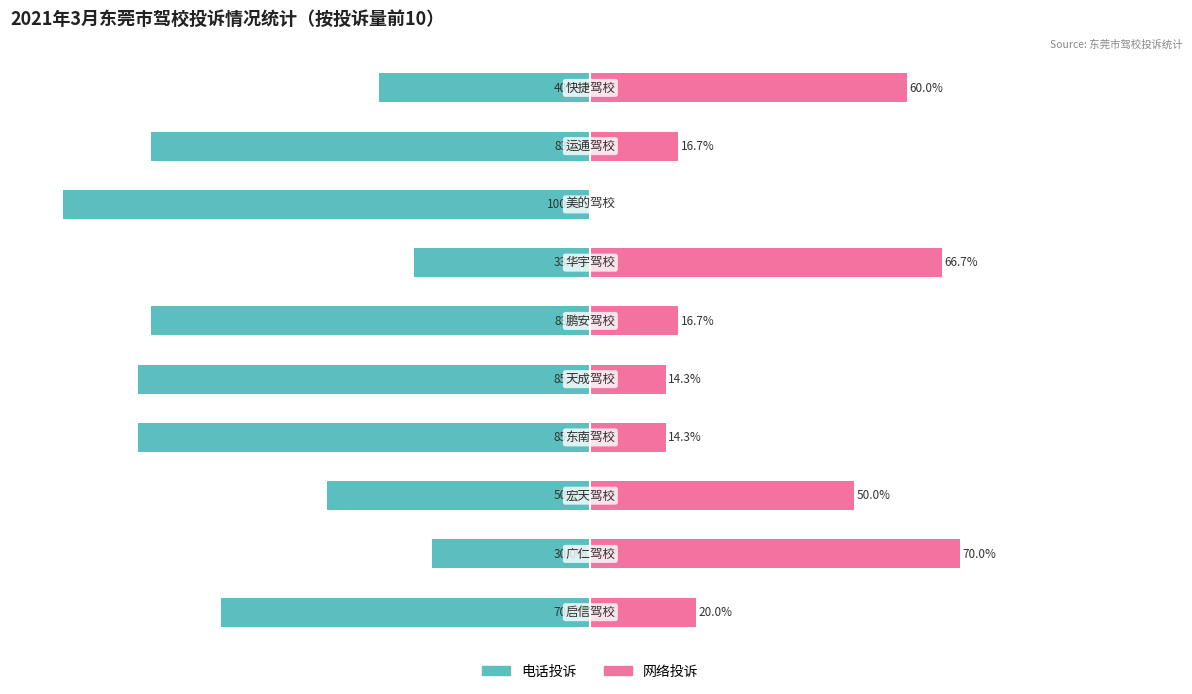

Reading left to right, transcribe all the data shown in this chart.

电话投诉: -70.0	-30.0	-50.0	-85.7	-85.7	-83.3	-33.3	-100.0	-83.3	-40.0
网络投诉: 20.0	70.0	50.0	14.3	14.3	16.7	66.7	0.0	16.7	60.0